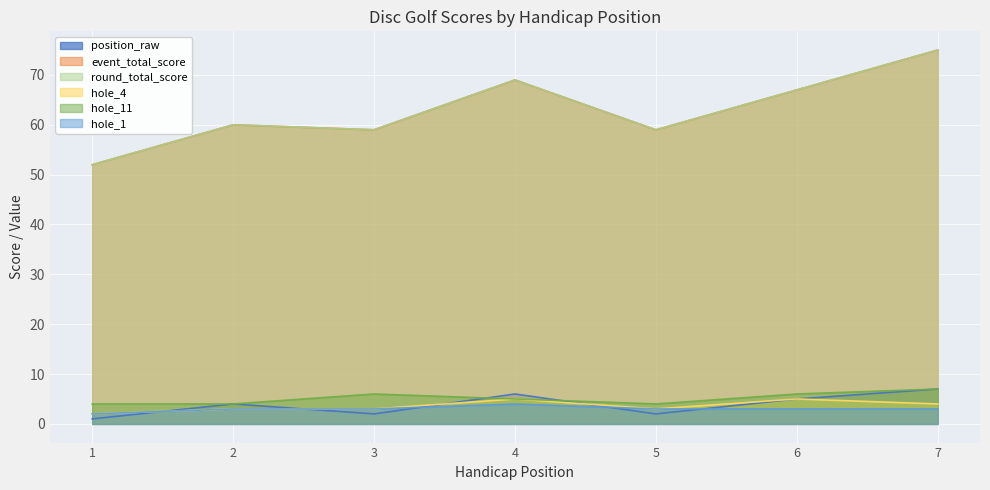

What is the smallest value displayed?

1